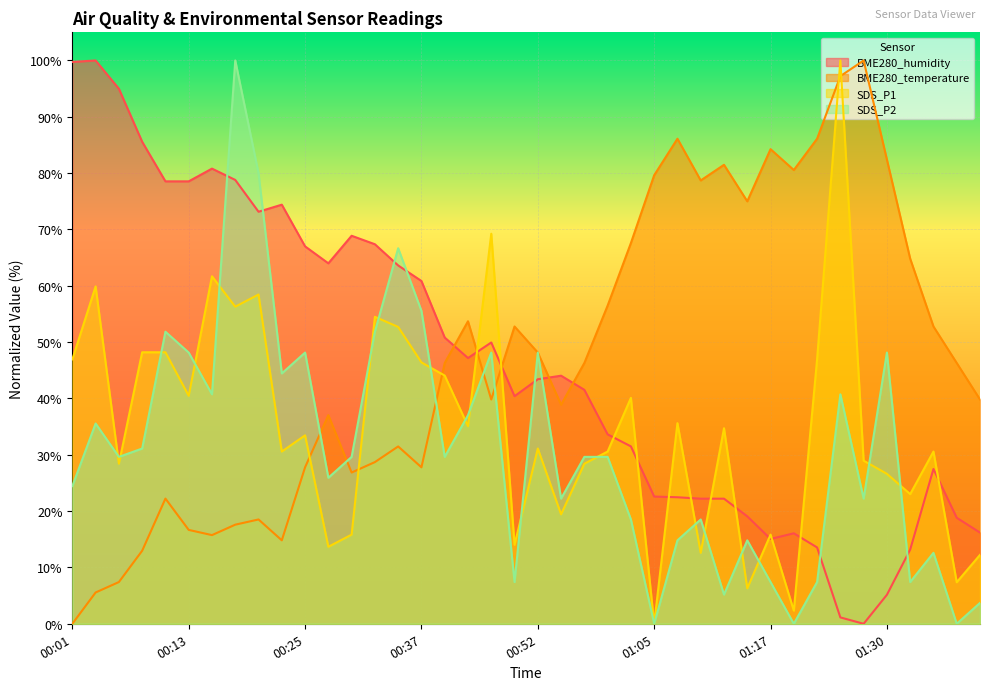

How many intersections are there between BME280_temperature and SDS_P1?

7